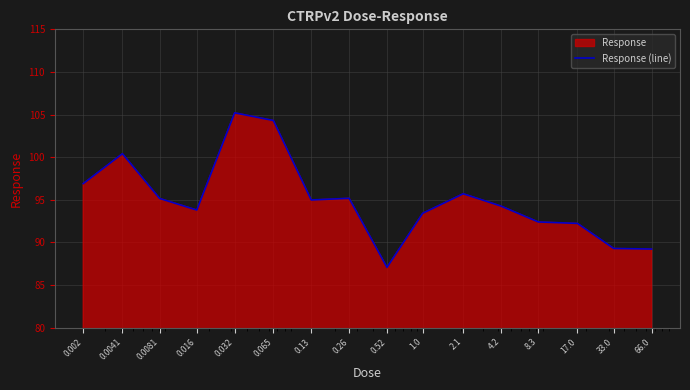

What position from the right is 4.2?

5